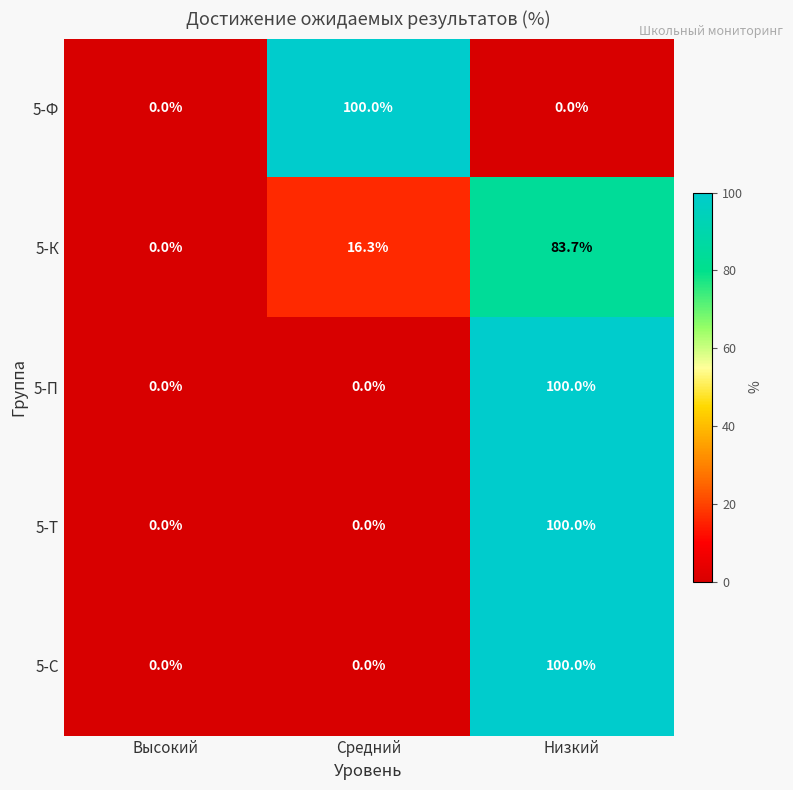

At which category is the sum across all series the highest?

Низкий